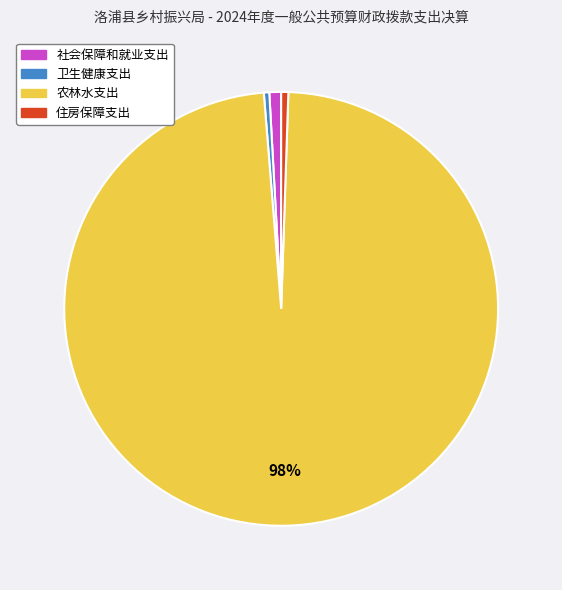

Which has a higher value, 农林水支出 or 卫生健康支出?

农林水支出